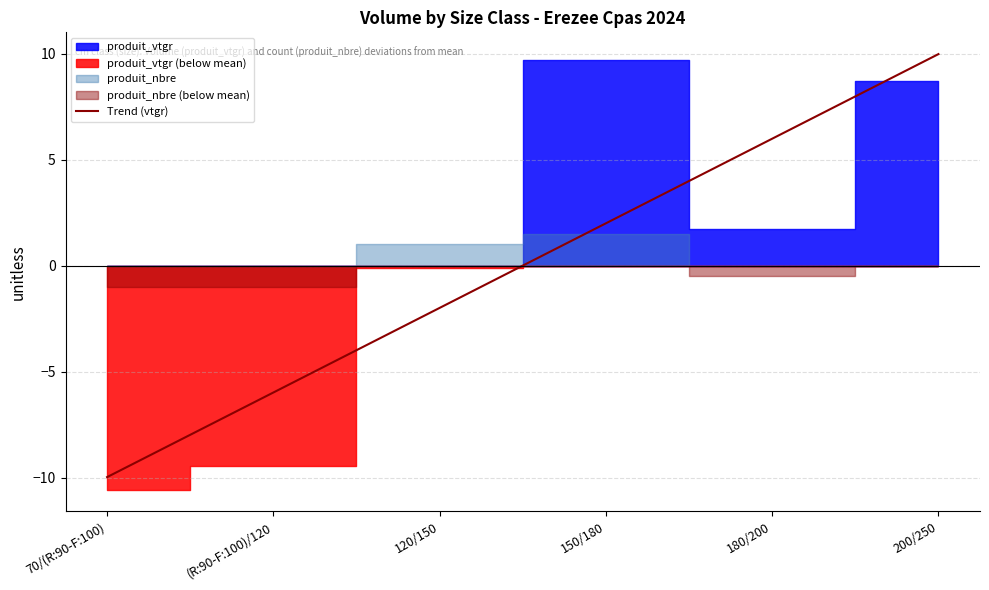

True or false: there are more than 2 points higher than both neighbors.

False